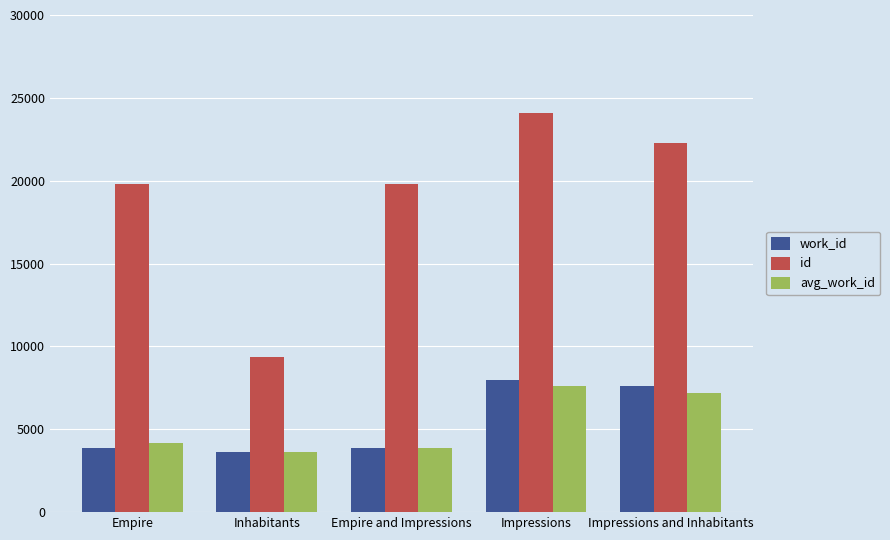

Is it true that avg_work_id equals 13302 at Impressions?

False